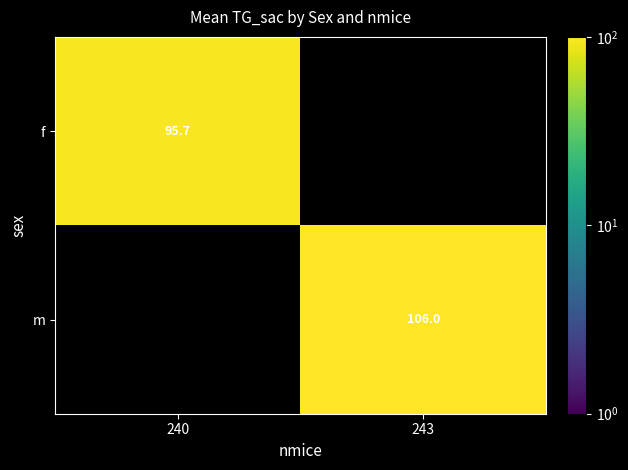

Which label corresponds to the largest value in the chart?

243